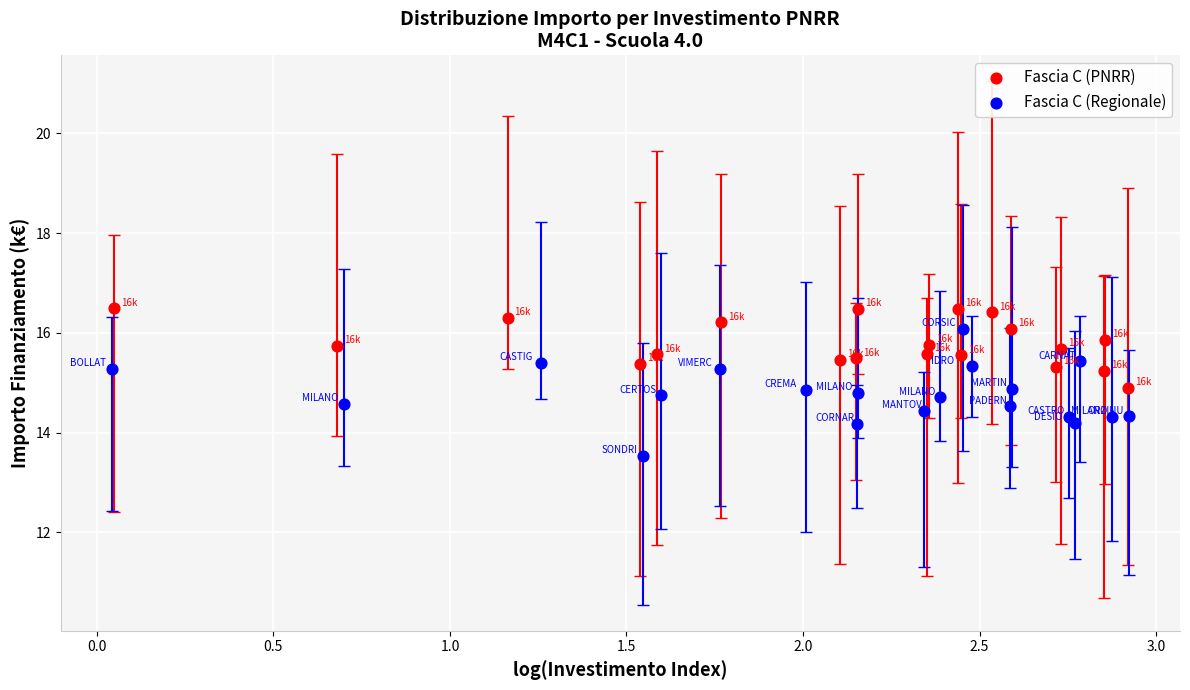

Which series has the largest Y range (max minus min)?

Fascia C (Regionale)